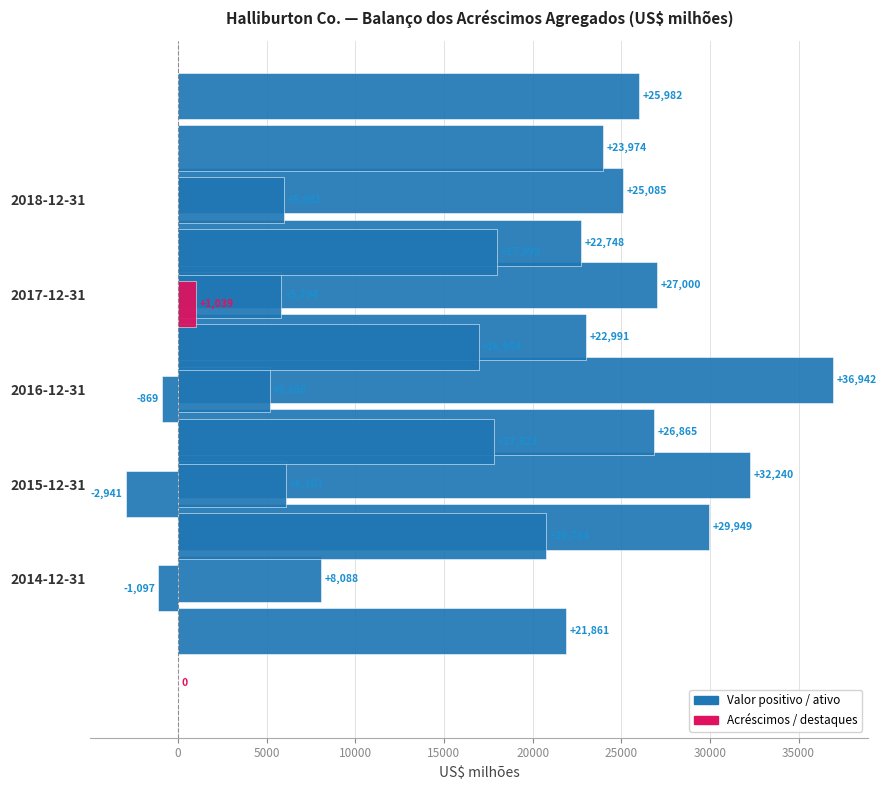

Which series has the largest range (max minus min)?

Ativos totais